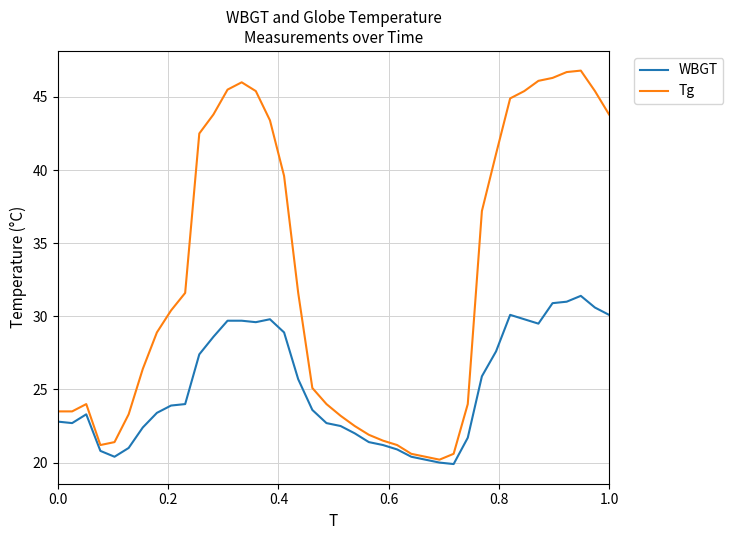

How many values in the Tg series exceed 30?

20